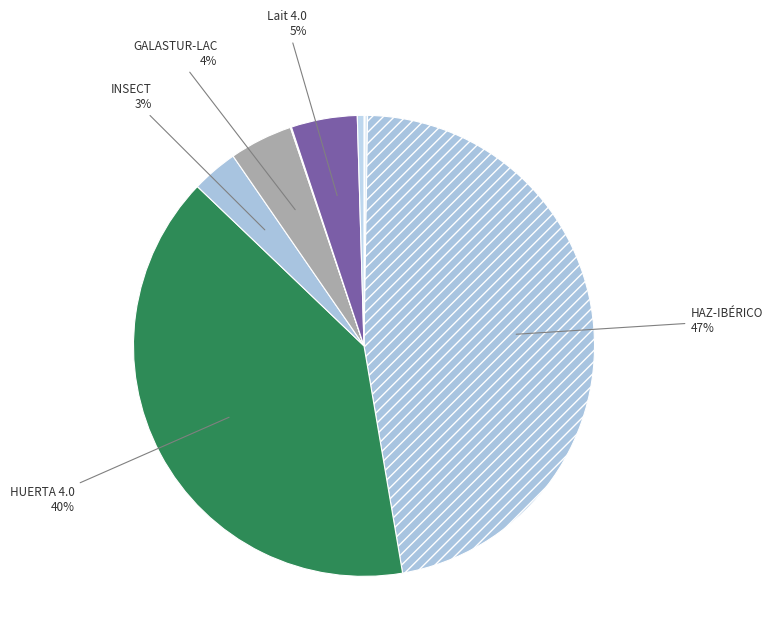

Rank the categories by value from lowest to highest.

BOEUF 3 ÉTOILES, Prairies cantabriques, NATURCUN, Innovation (Nuez), INSECT, GALASTUR-LAC, Lait 4.0, HUERTA 4.0, HAZ-IBÉRICO